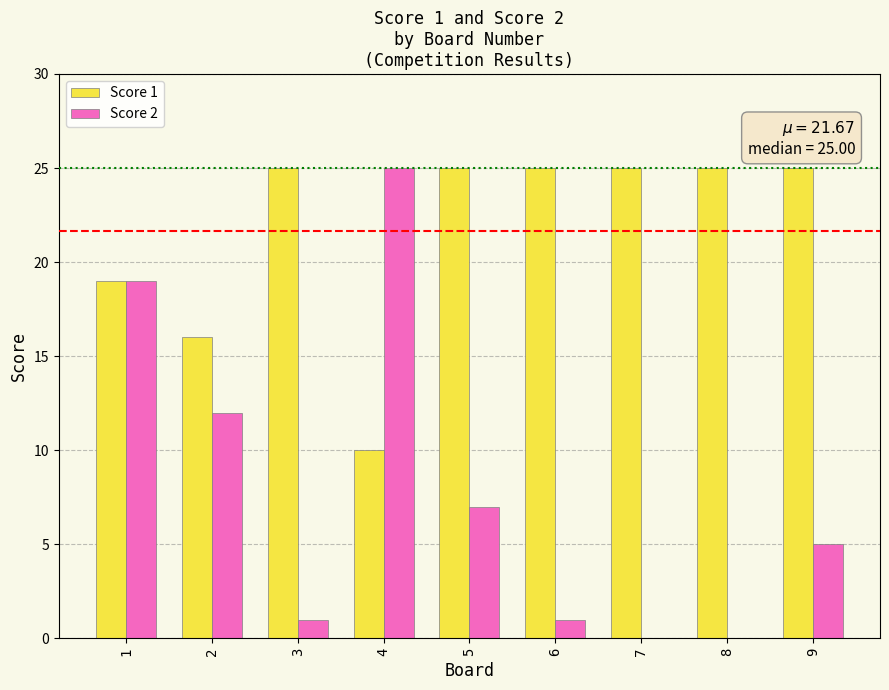

Reading left to right, what are all the values shown in this chart?

Score 1: 19	16	25	10	25	25	25	25	25
Score 2: 19	12	1	25	7	1	0	0	5